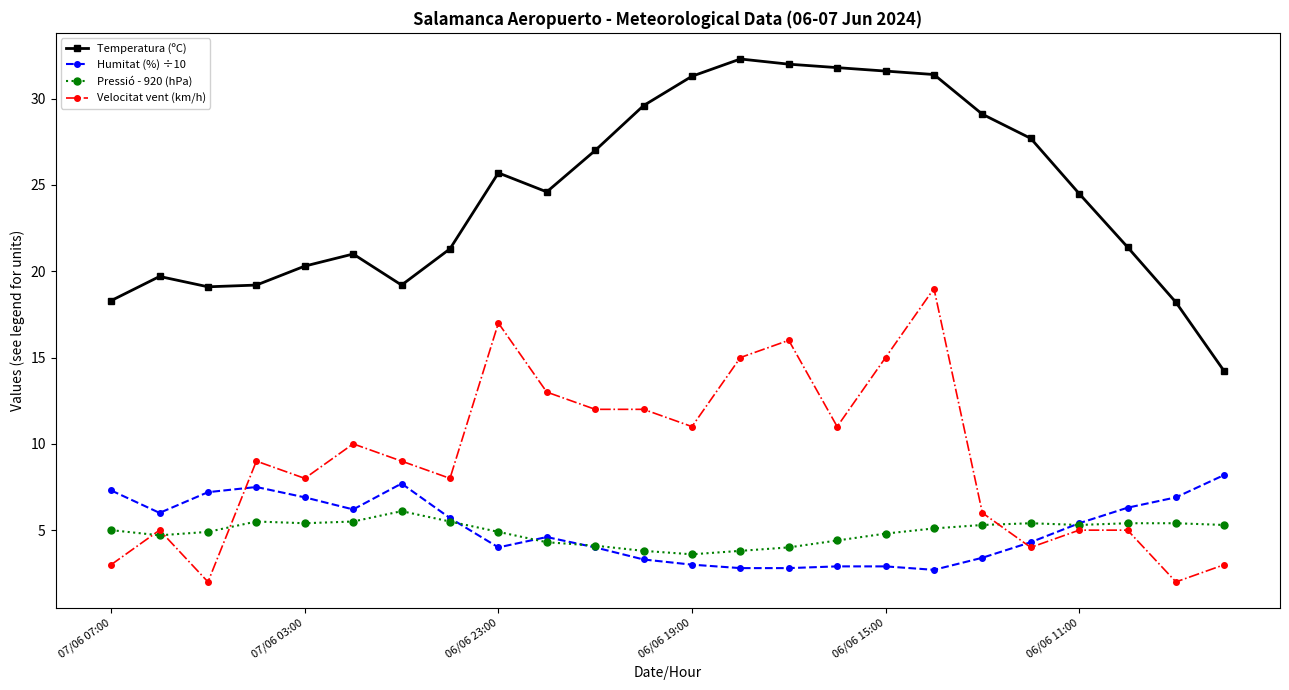

What is the minimum value for Temperatura (ºC)?

14.2